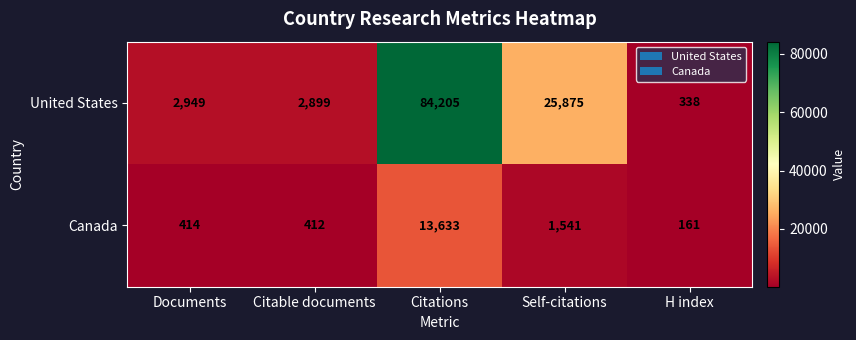

Which series has the largest total across all categories?

United States